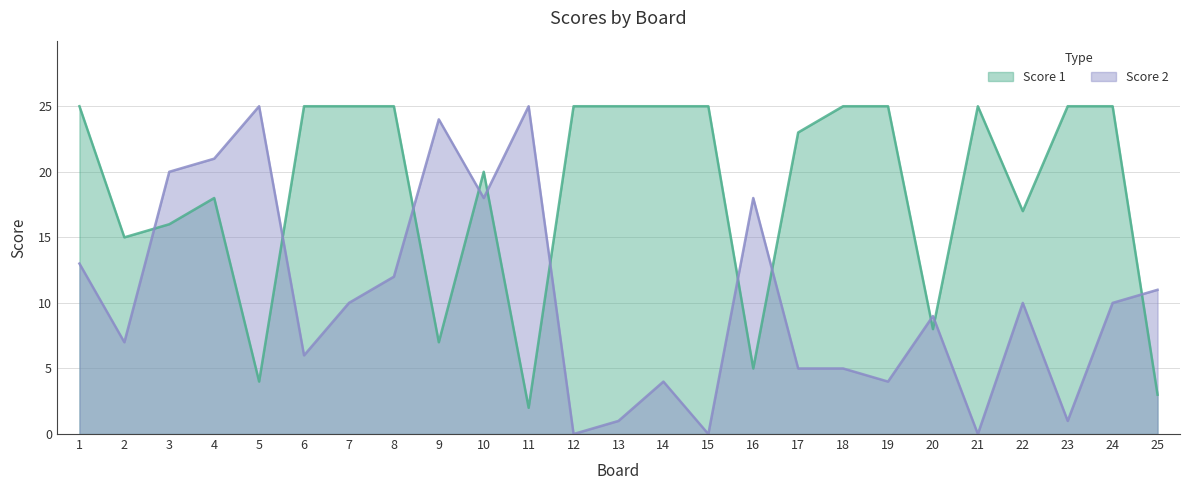

What is the minimum value for Score 1?

2